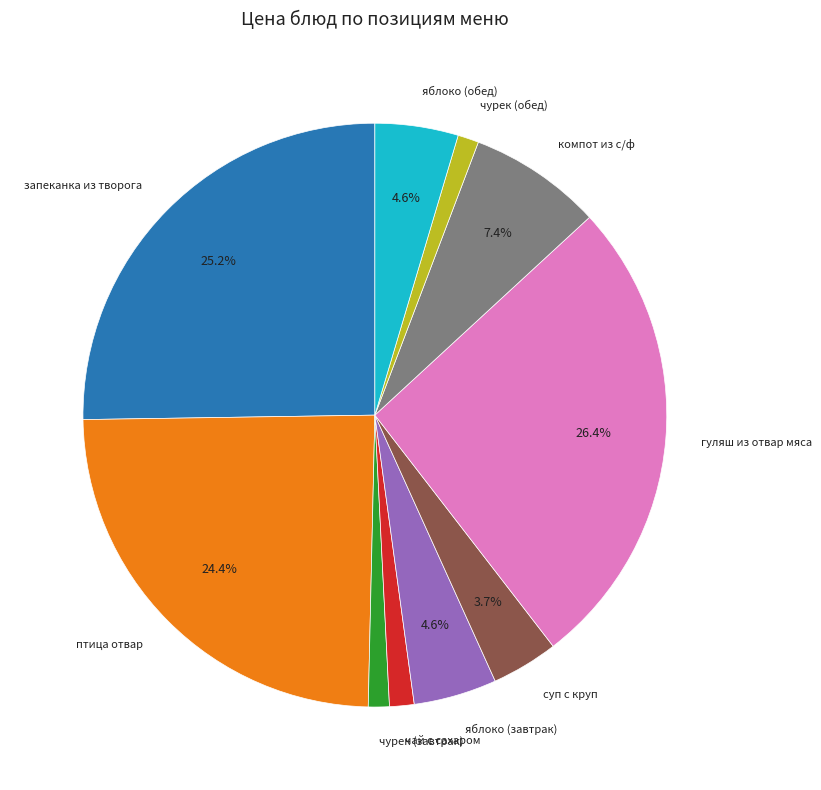

The чурек (завтрак) slice represents 1% of the pie. True or false?

True